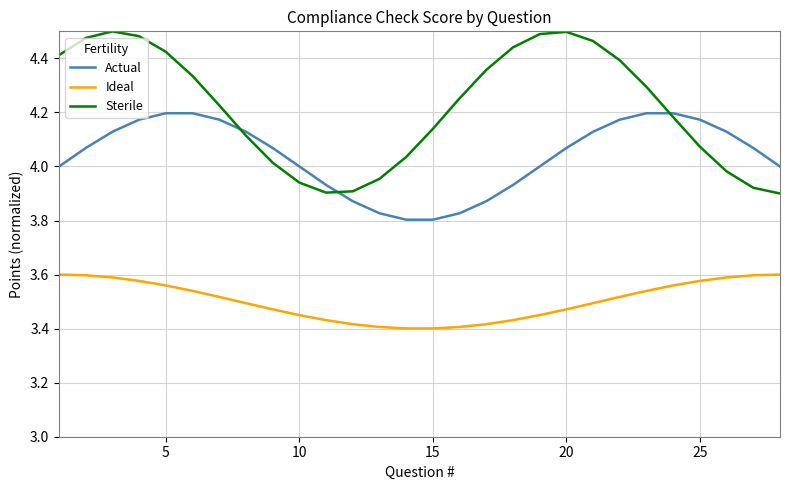

List the series in order of their overall mean, lowest first.

Ideal, Actual, Sterile